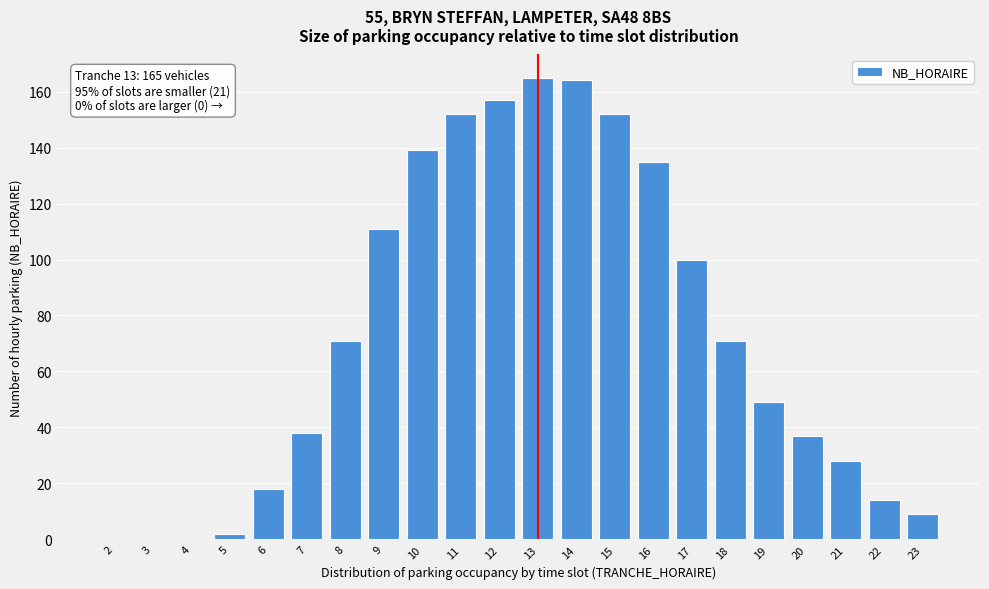

Reading right to left, transcribe all the data shown in this chart.

23=9	22=14	21=28	20=37	19=49	18=71	17=100	16=135	15=152	14=164	13=165	12=157	11=152	10=139	9=111	8=71	7=38	6=18	5=2	4=0	3=0	2=0